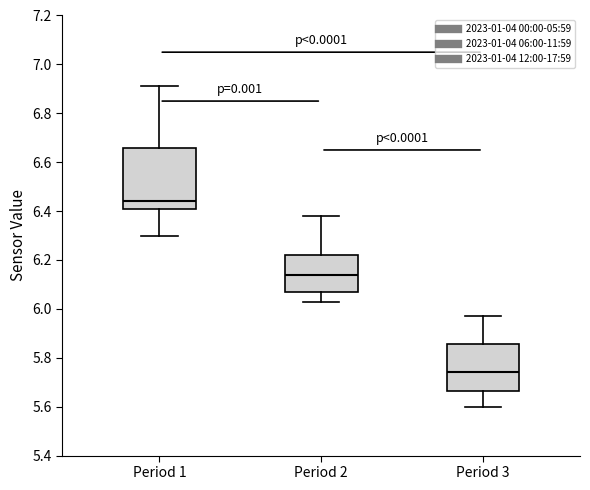

Reading left to right, read every box against the y-axis: the position of its median line, the range the box covers, and the ends of its whiskers. The values are not printed on the chart, so give them approximately, as read against the axis.

Period 1: median 6.44, box 6.42 to 6.66, whiskers 6.30 to 6.92
Period 2: median 6.14, box 6.06 to 6.22, whiskers 6.04 to 6.38
Period 3: median 5.74, box 5.66 to 5.86, whiskers 5.60 to 5.98